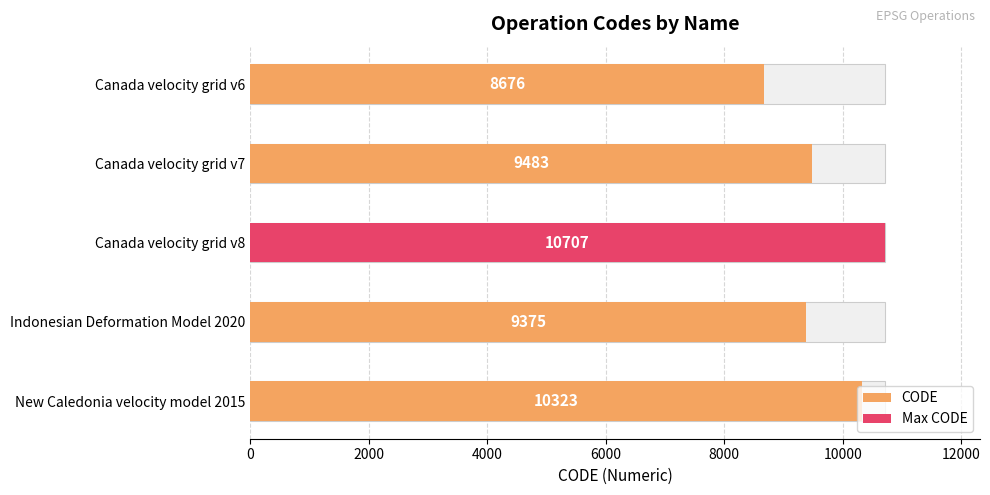

What is the value of the 5th bar from the left?

10323